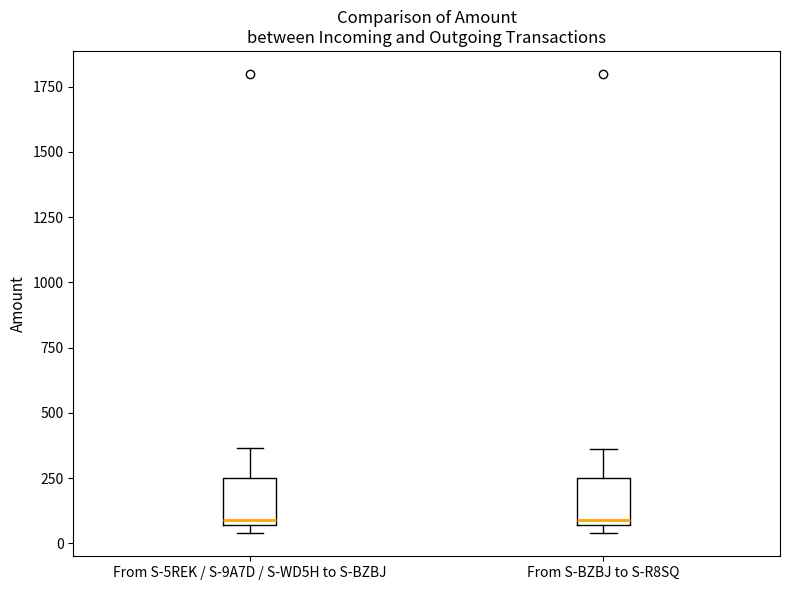

Where is the upper edge of the box for From S-5REK / S-9A7D / S-WD5H to S-BZBJ on the y-axis? The values are not printed on the chart, so give them approximately, as read against the axis.

250